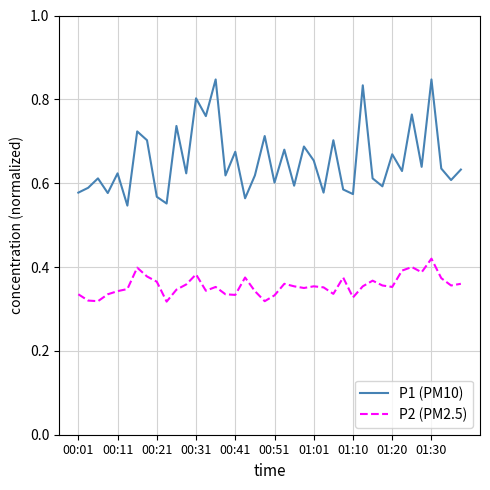

Is this an area chart (filled region under the line)?

No